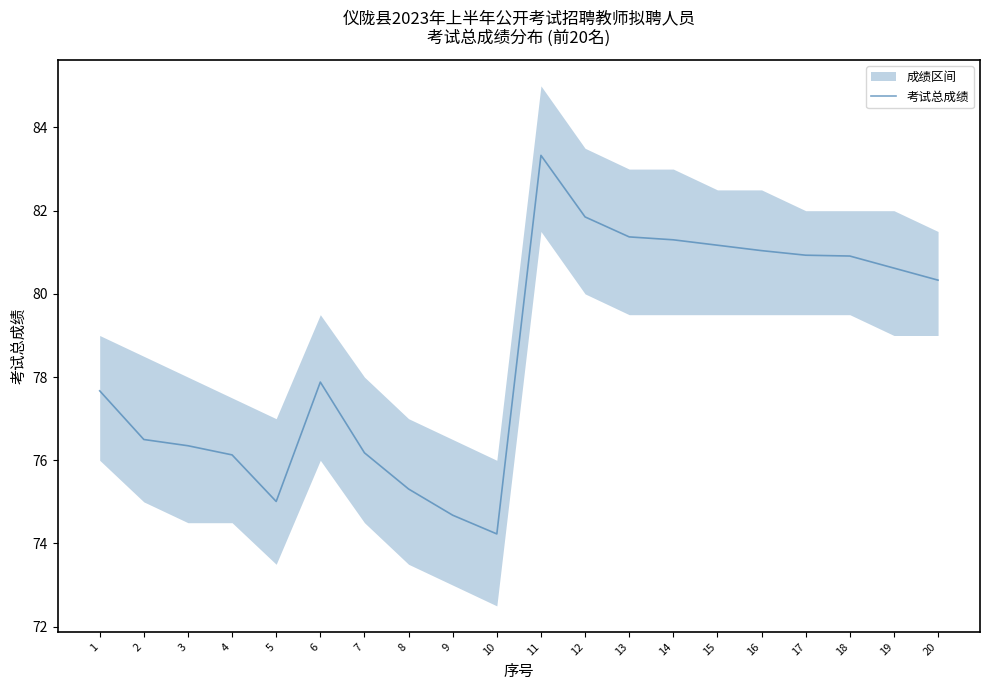

How many interior local peaks (higher than both neighbors) does the data have?

2